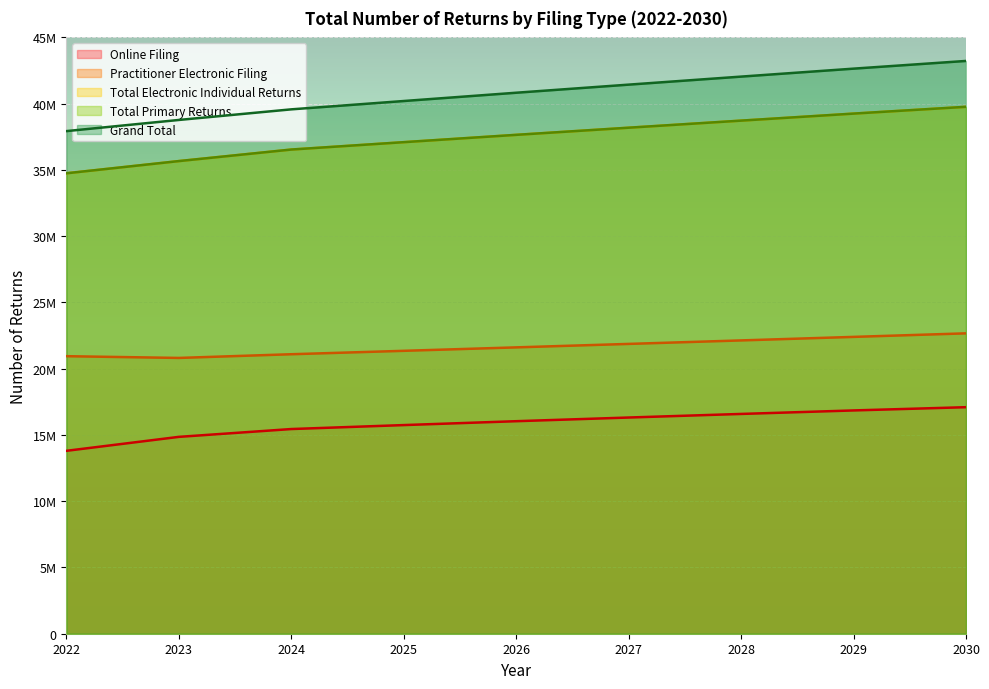

The Grand Total series shows 40200000 at 2025. True or false?

True